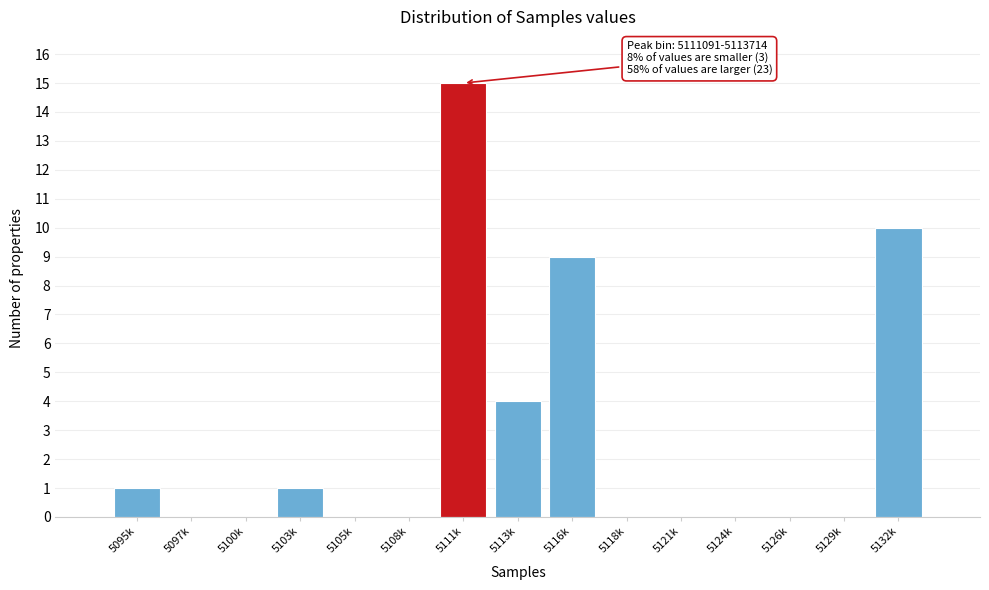

Reading left to right, transcribe all the data shown in this chart.

5095k=1	5097k=0	5100k=0	5103k=1	5105k=0	5108k=0	5111k=15	5113k=4	5116k=9	5118k=0	5121k=0	5124k=0	5126k=0	5129k=0	5132k=10